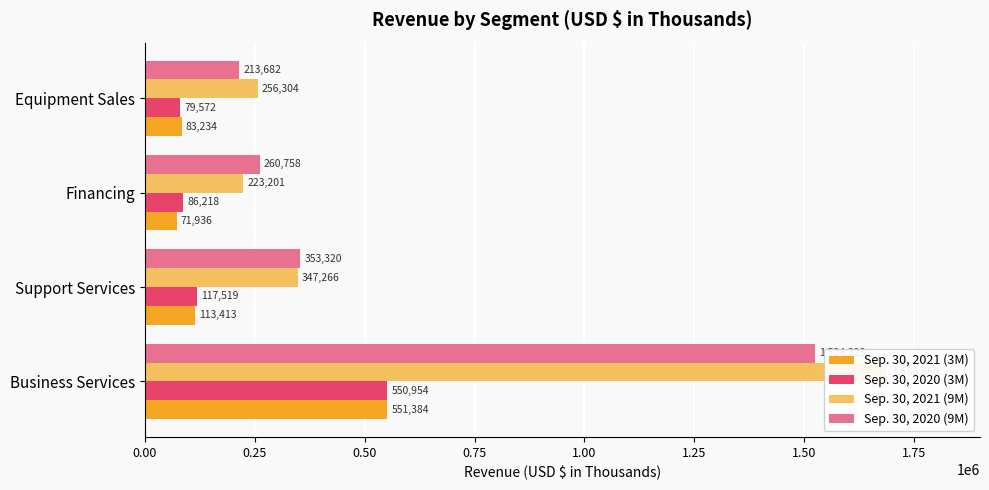

Which series has the largest total across all categories?

Sep. 30, 2021 (9M)